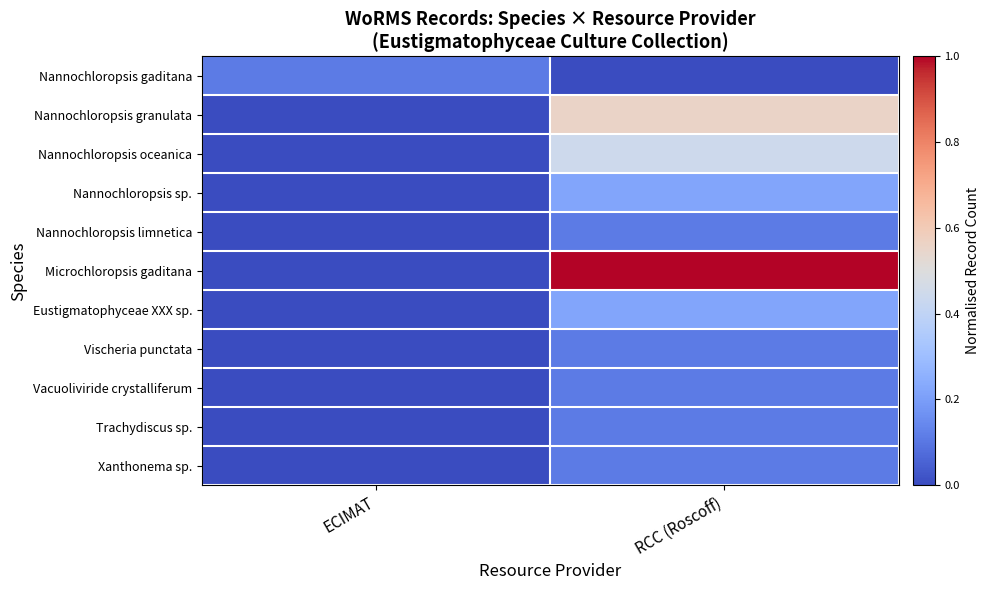

At which category does the chart reach its minimum across all series?

RCC (Roscoff)